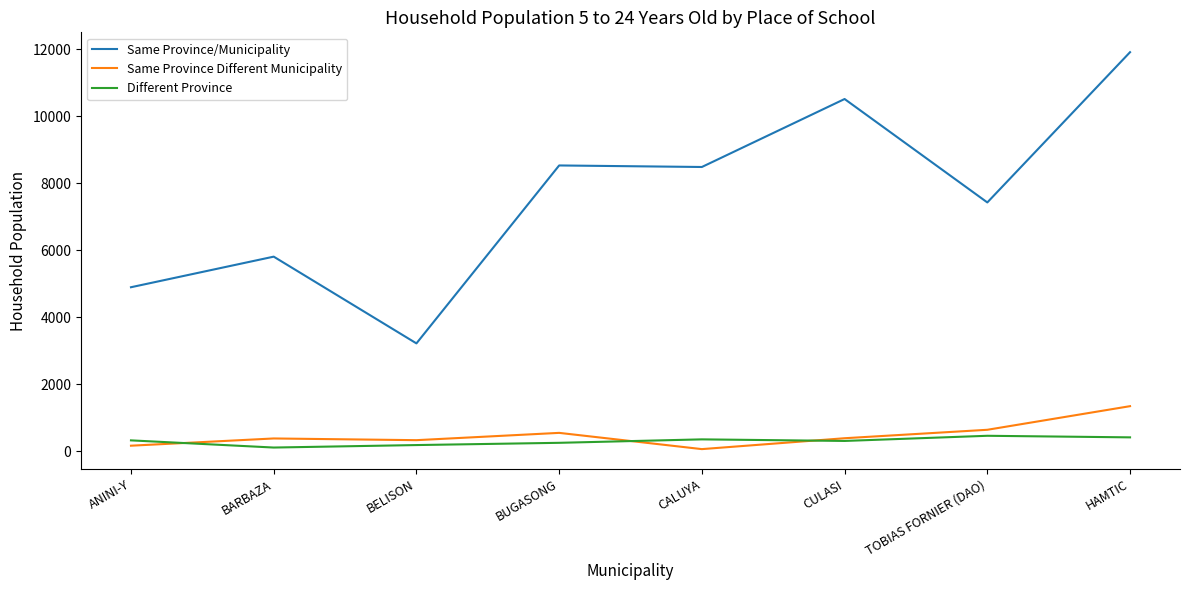

True or false: Different Province and Same Province/Municipality cross at least once.

False